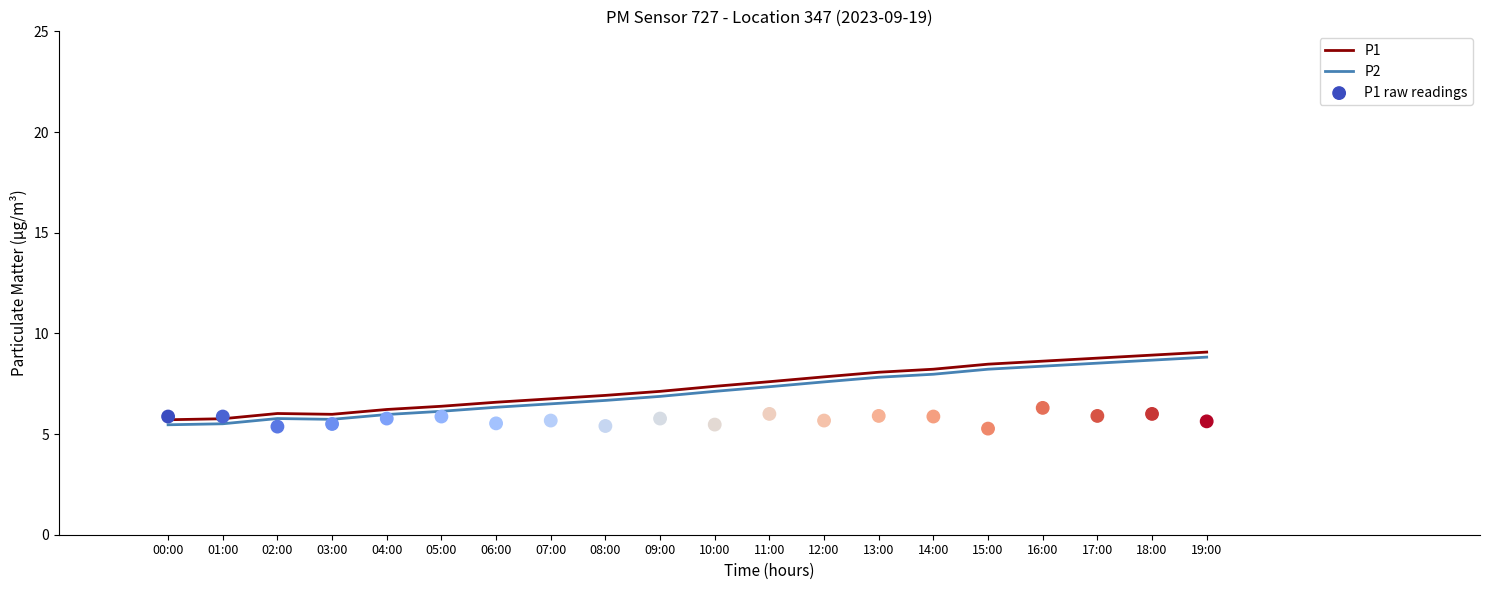

Is the value of P1 raw readings at 03:00 greater than the value of P2 at 15:00?

No